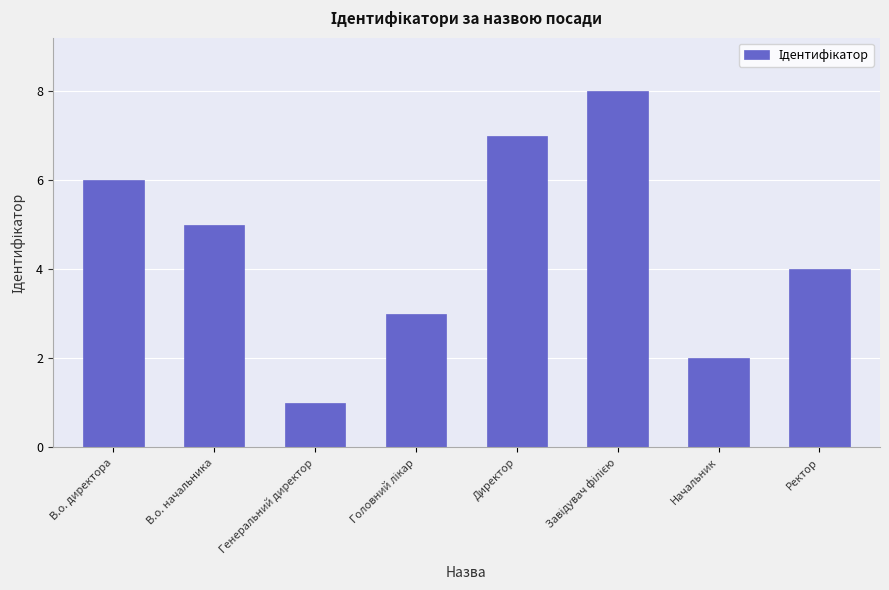

At which label is the value closest to 4?

Ректор